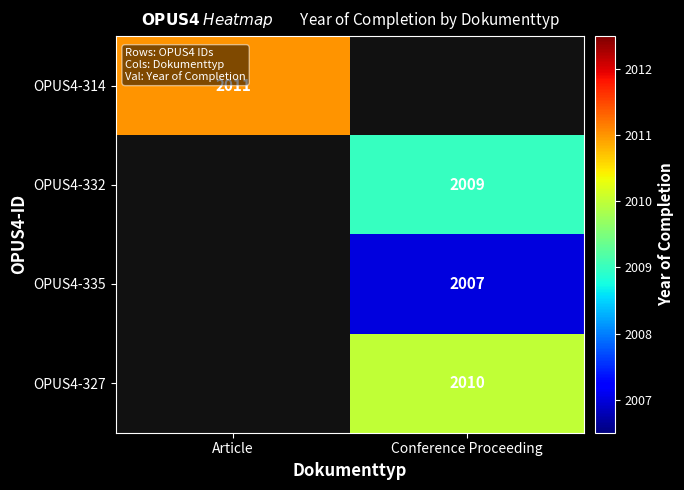

Is the value of OPUS4-327 at Conference Proceeding greater than the value of OPUS4-335 at Conference Proceeding?

Yes